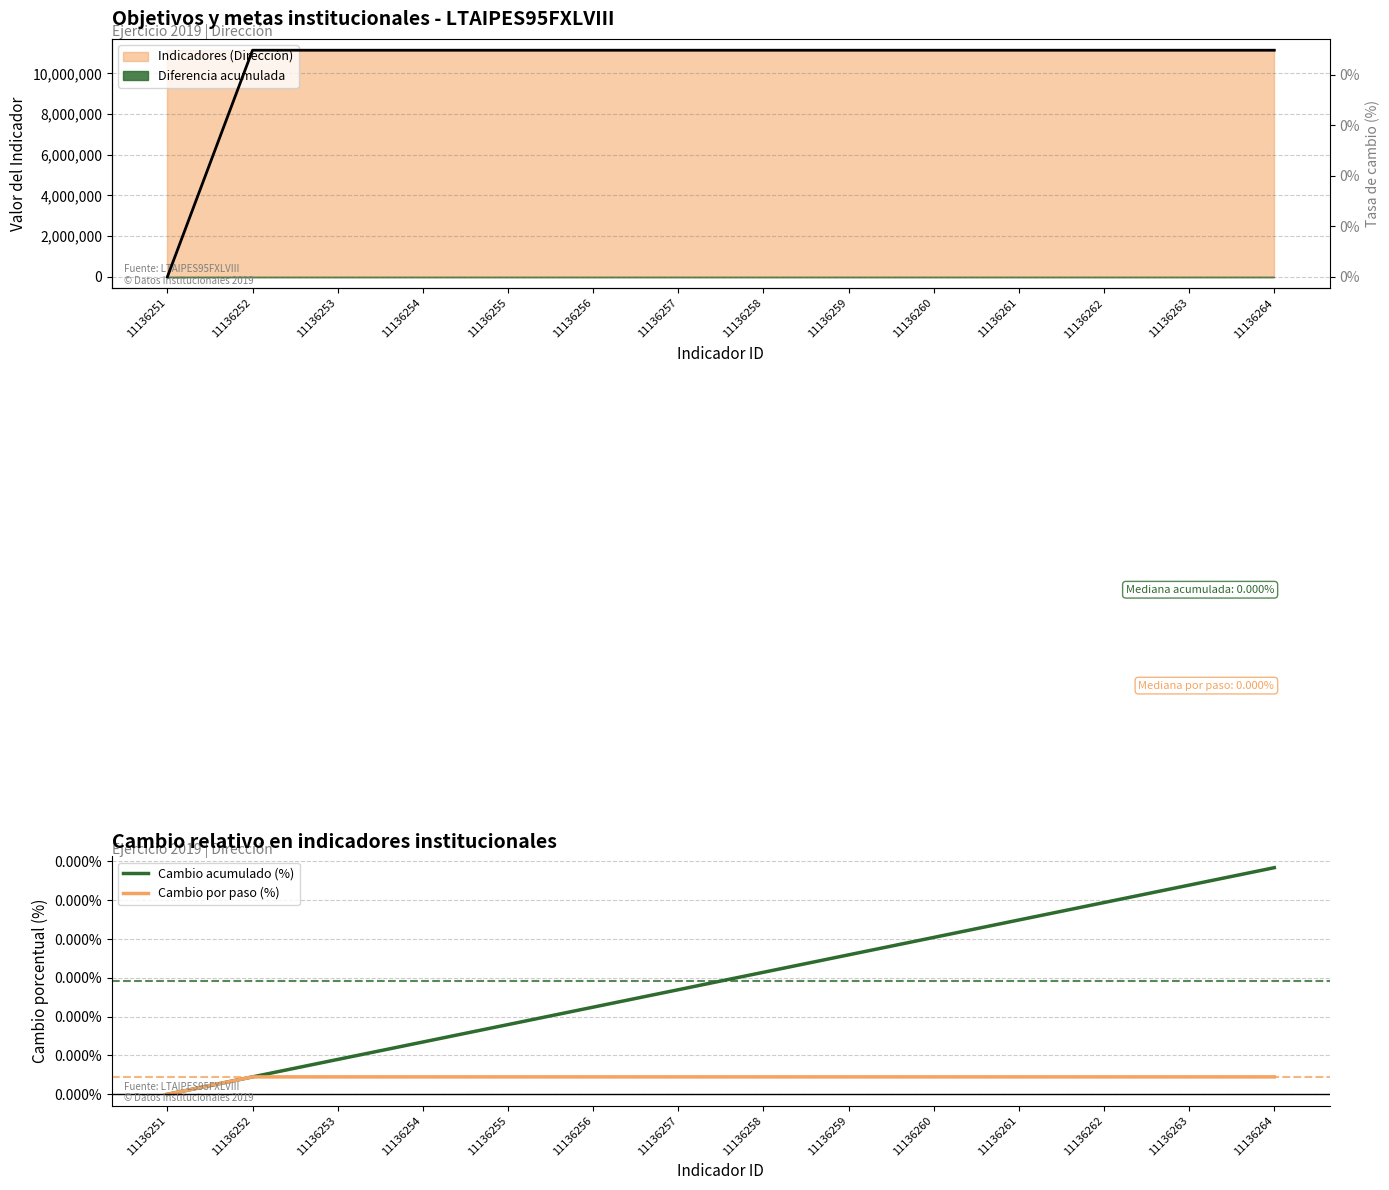

Reading left to right, transcribe all the data shown in this chart.

Cambio acumulado (%): 11136251=0.0	11136252=0.0	11136253=0.0	11136254=0.0	11136255=0.0	11136256=0.0	11136257=0.0	11136258=0.0	11136259=0.0	11136260=0.0	11136261=0.0	11136262=0.0	11136263=0.0	11136264=0.0
Cambio por paso (%): 11136251=0.0	11136252=0.0	11136253=0.0	11136254=0.0	11136255=0.0	11136256=0.0	11136257=0.0	11136258=0.0	11136259=0.0	11136260=0.0	11136261=0.0	11136262=0.0	11136263=0.0	11136264=0.0
Tasa de cambio (%): 11136251=0.0	11136252=0.0	11136253=0.0	11136254=0.0	11136255=0.0	11136256=0.0	11136257=0.0	11136258=0.0	11136259=0.0	11136260=0.0	11136261=0.0	11136262=0.0	11136263=0.0	11136264=0.0